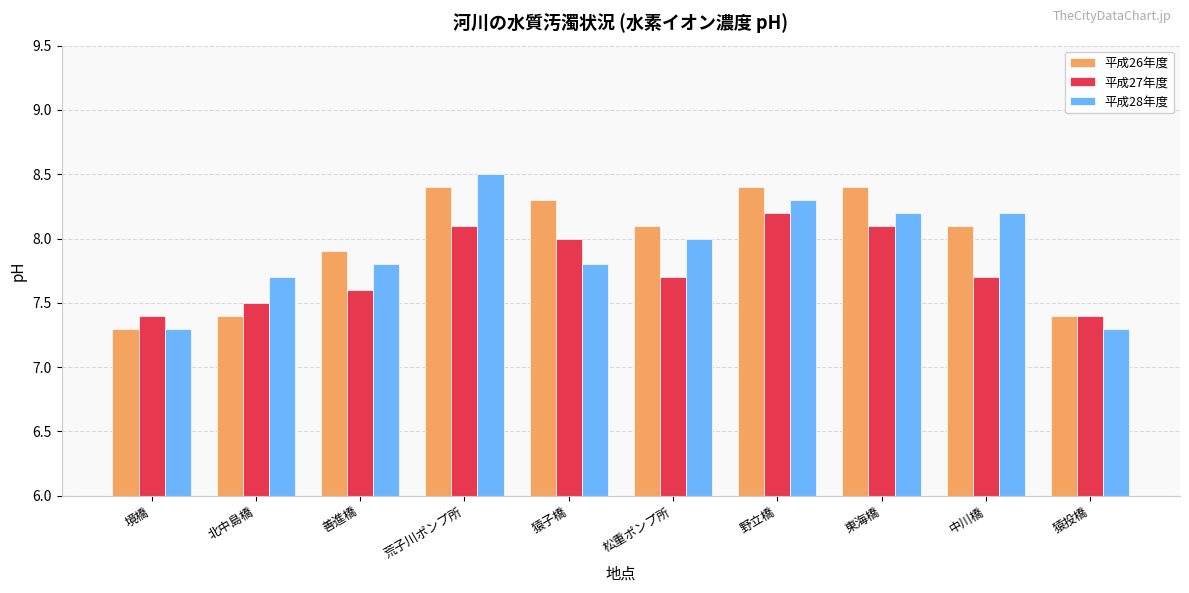

What is the total value across all series at 境橋?

22.0